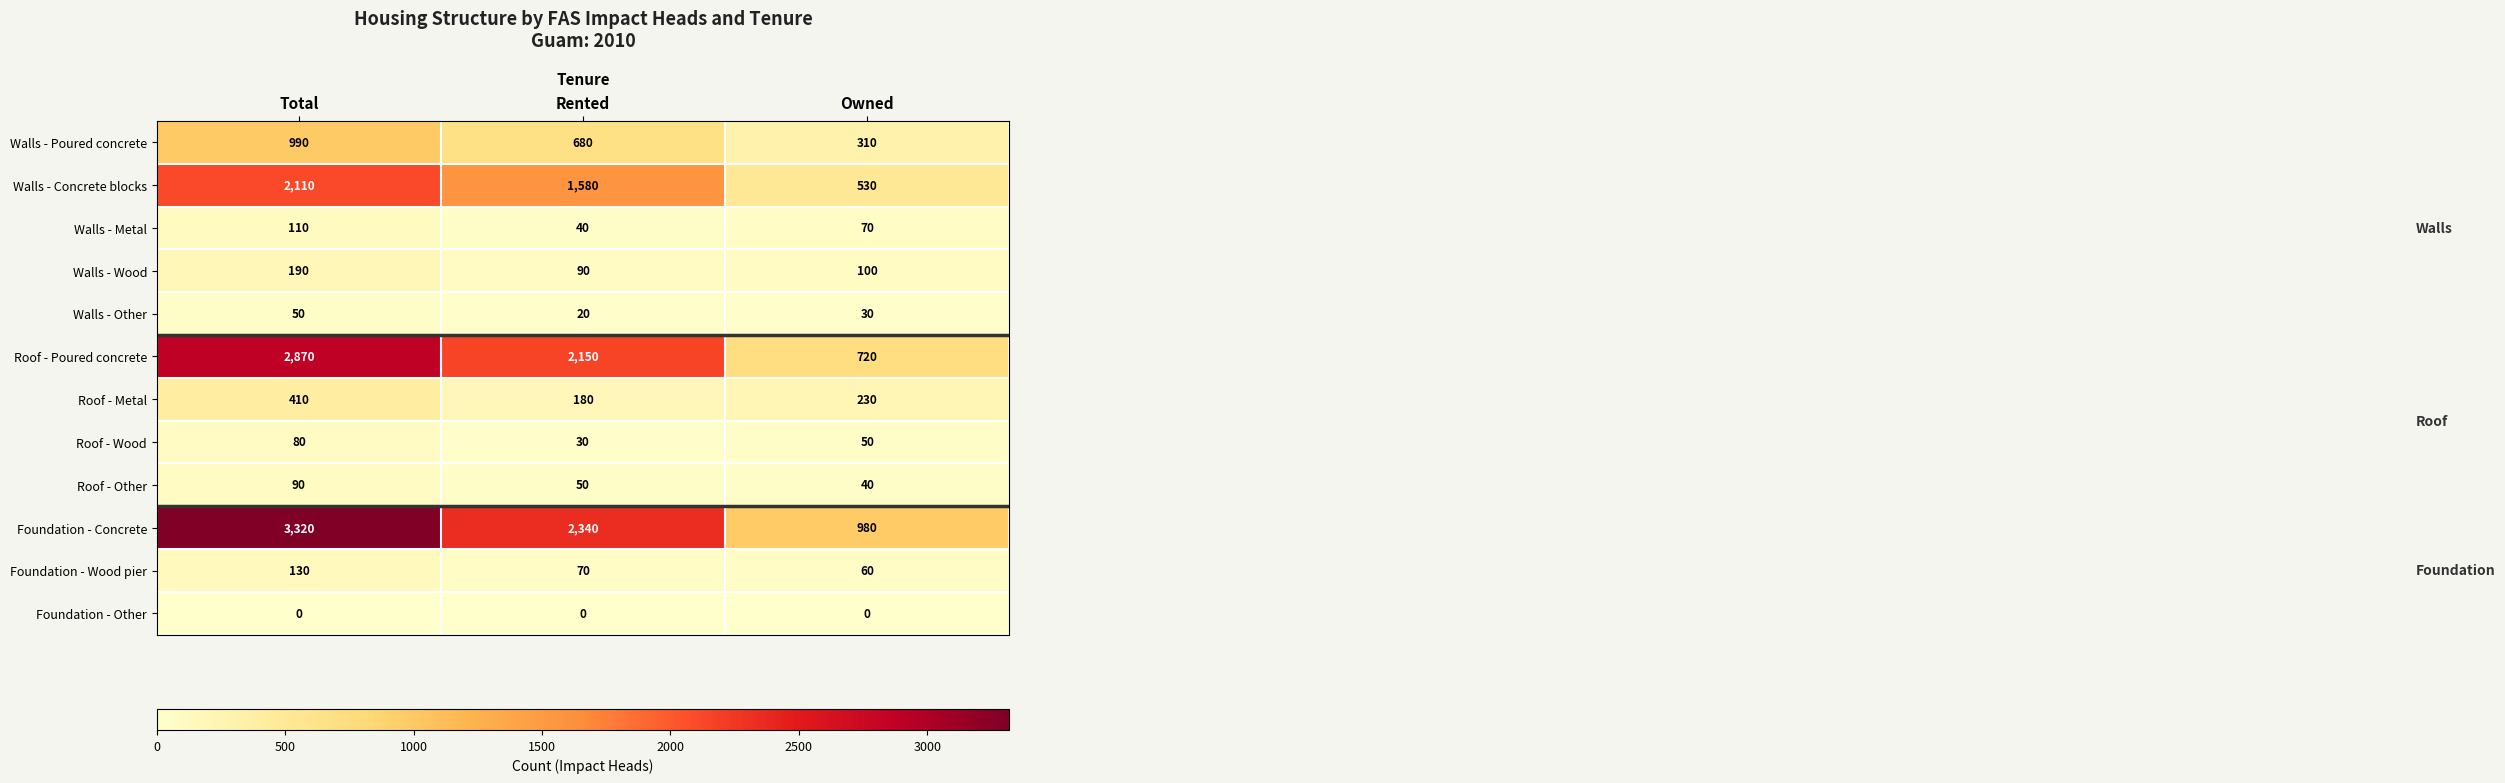

True or false: Walls - Metal has a value of 22 at Rented.

False